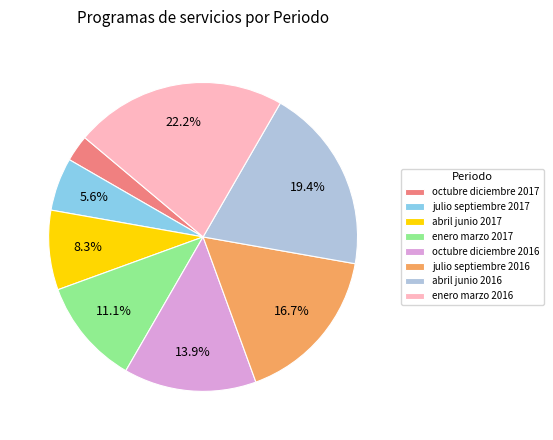

To the nearest percent, what is the difference between the enero marzo 2016 and octubre diciembre 2016 slice percentages?

8%